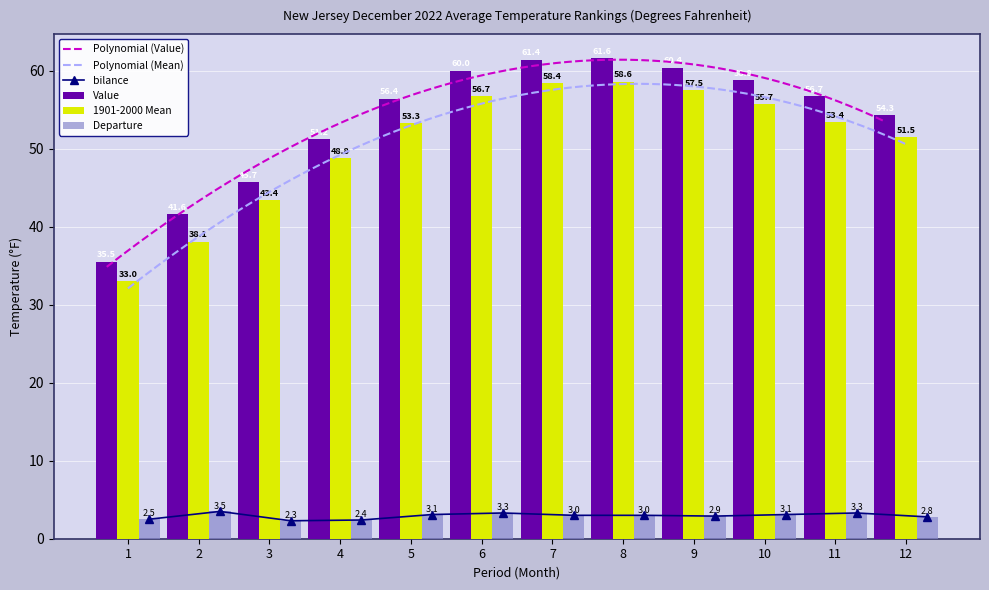

List the series in order of their peak value, highest first.

Value, 1901-2000 Mean, Departure